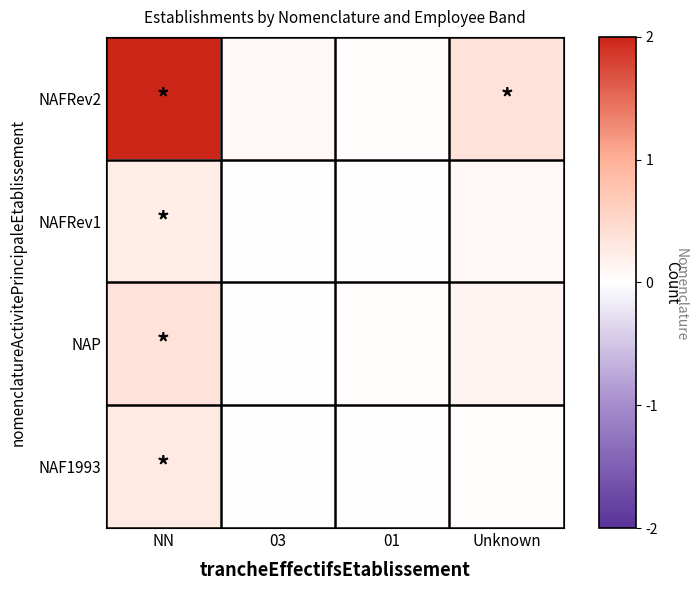

Which series has the widest spread of values?

NAFRev2